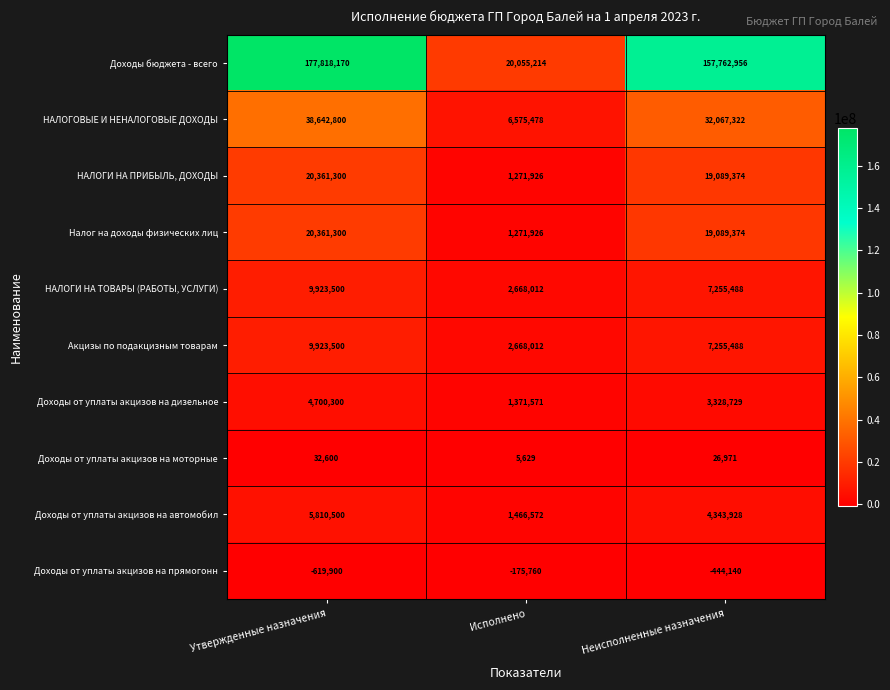

What is the difference between the Доходы от уплаты акцизов на моторные values at Неисполненные назначения and Исполнено?

21342